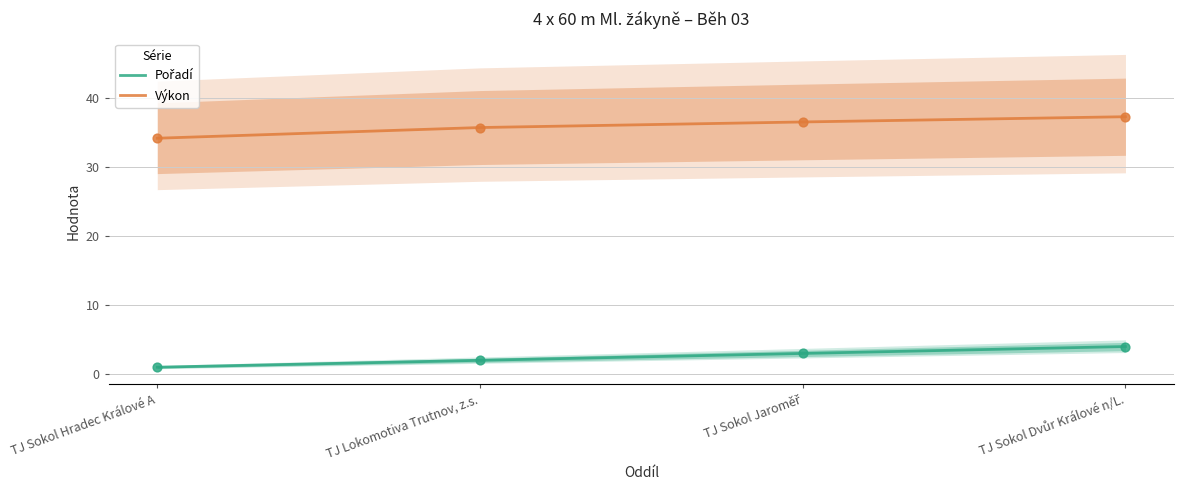

Which series contains the highest Y value?

Výkon